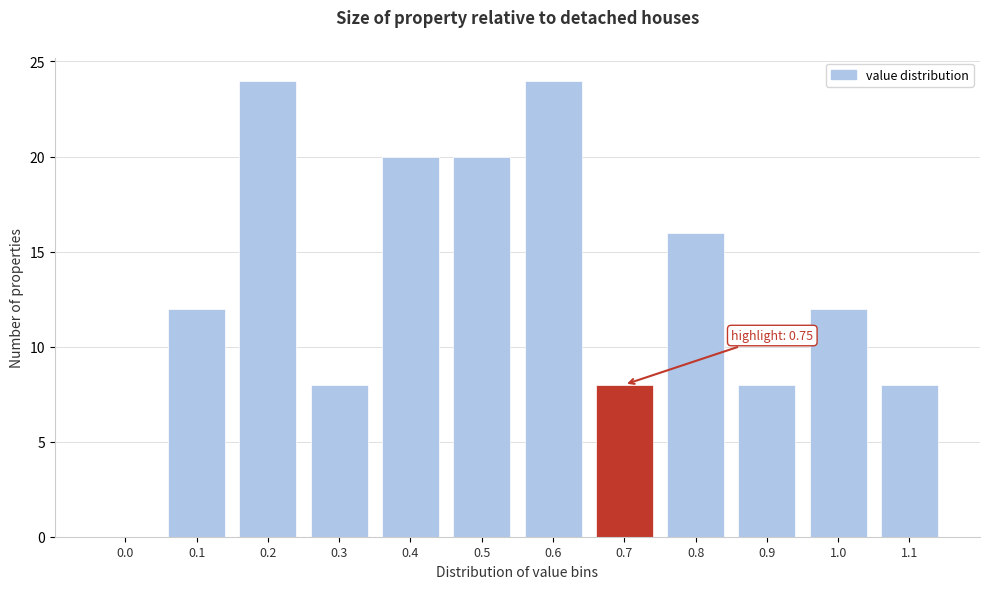

Reading left to right, extract all data points from this chart.

0.0=0	0.1=12	0.2=24	0.3=8	0.4=20	0.5=20	0.6=24	0.7=8	0.8=16	0.9=8	1.0=12	1.1=8